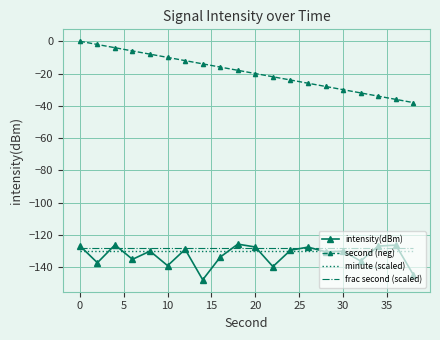

What is the minimum value for minute (scaled)?

-130.0